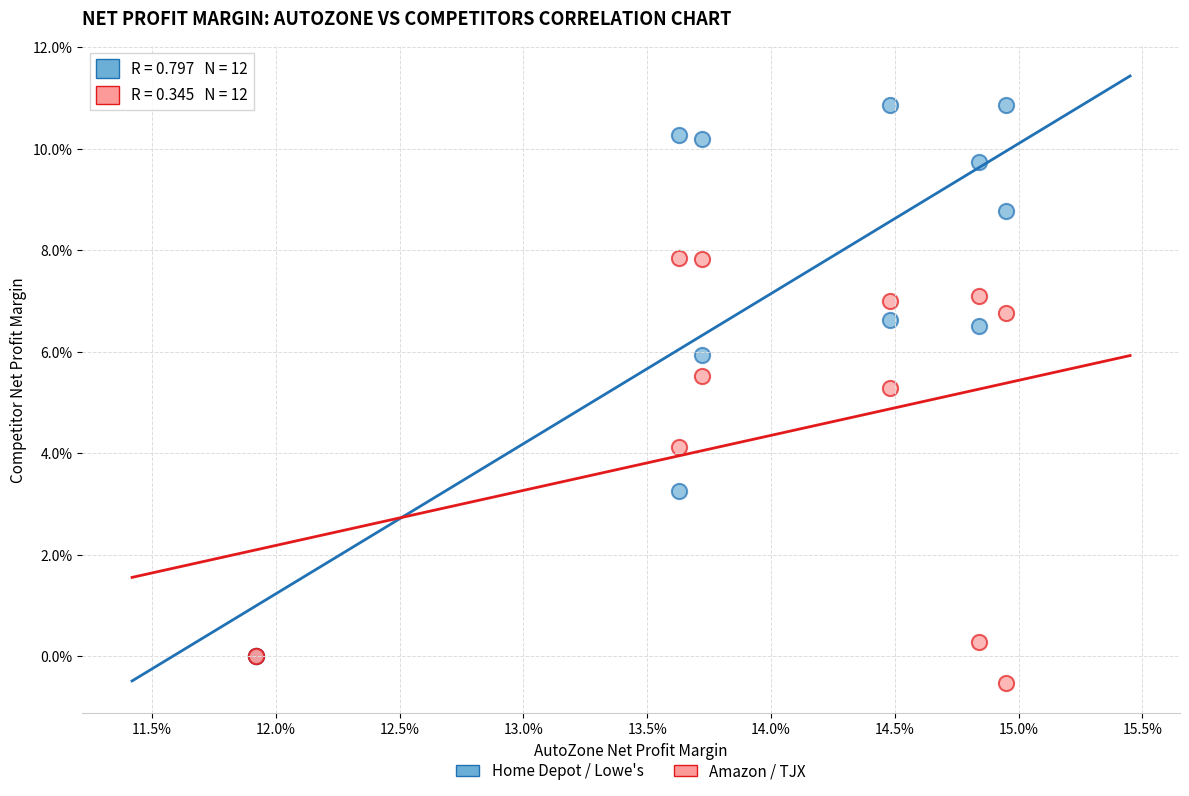

Which series has the largest Y range (max minus min)?

Home Depot / Lowe's